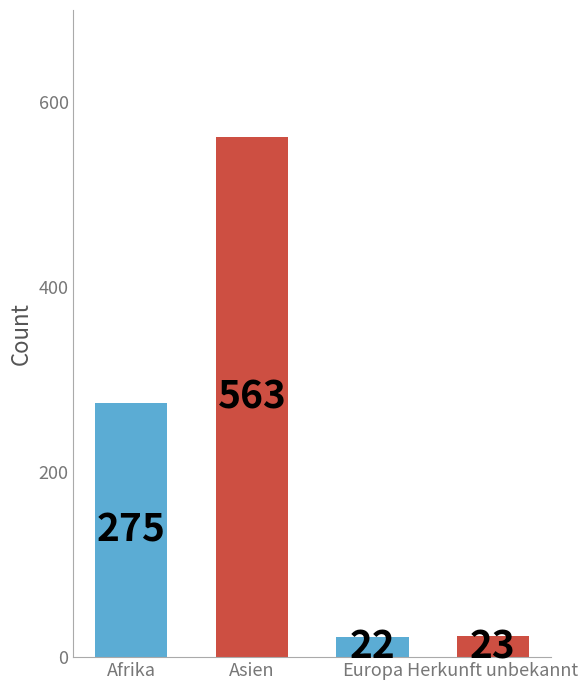

True or false: Afrika has a value of 301 at 5.

False